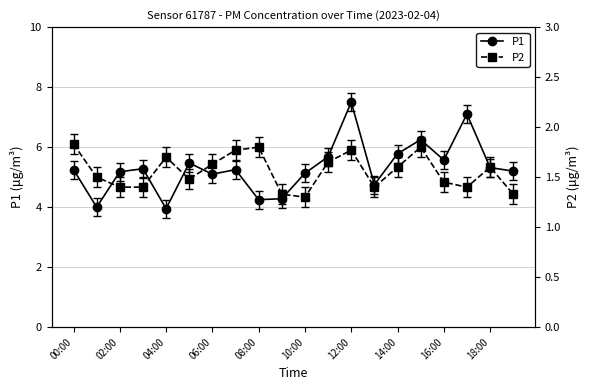

At 13, list the series in order from smallest to largest.

P2, P1